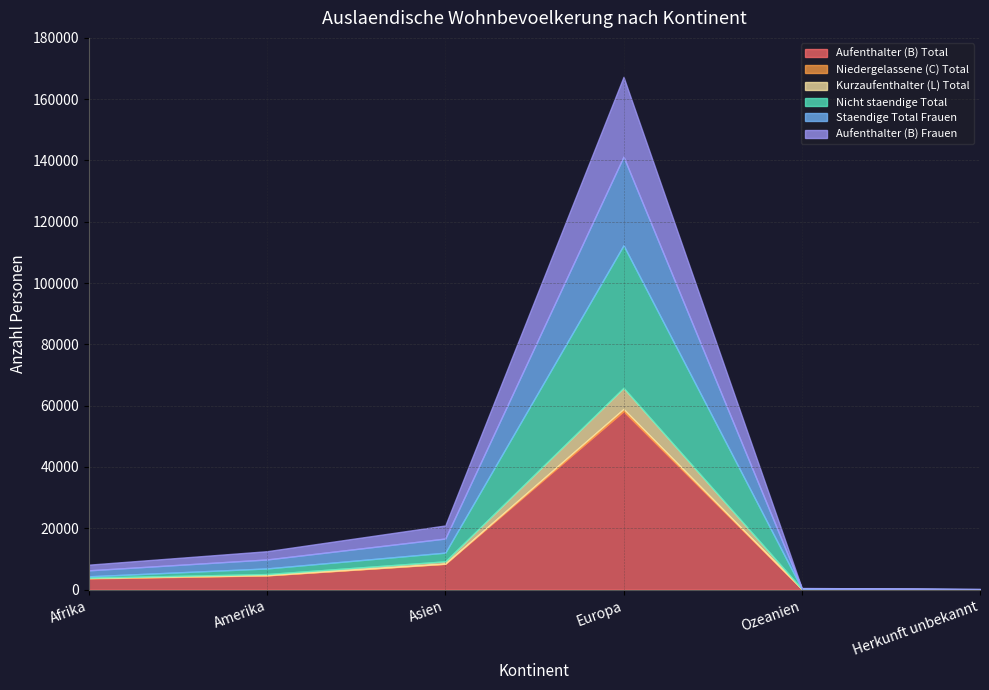

What is the difference between the highest and lowest values at Amerika?

4556